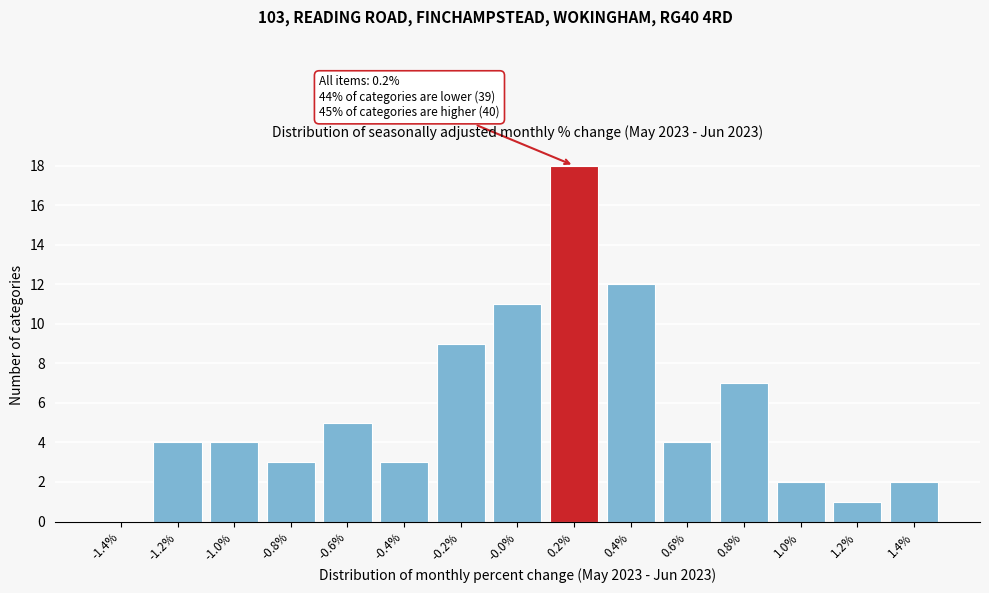

Reading right to left, transcribe all the data shown in this chart.

1.4%=2	1.2%=1	1.0%=2	0.8%=7	0.6%=4	0.4%=12	0.2%=18	-0.0%=11	-0.2%=9	-0.4%=3	-0.6%=5	-0.8%=3	-1.0%=4	-1.2%=4	-1.4%=0